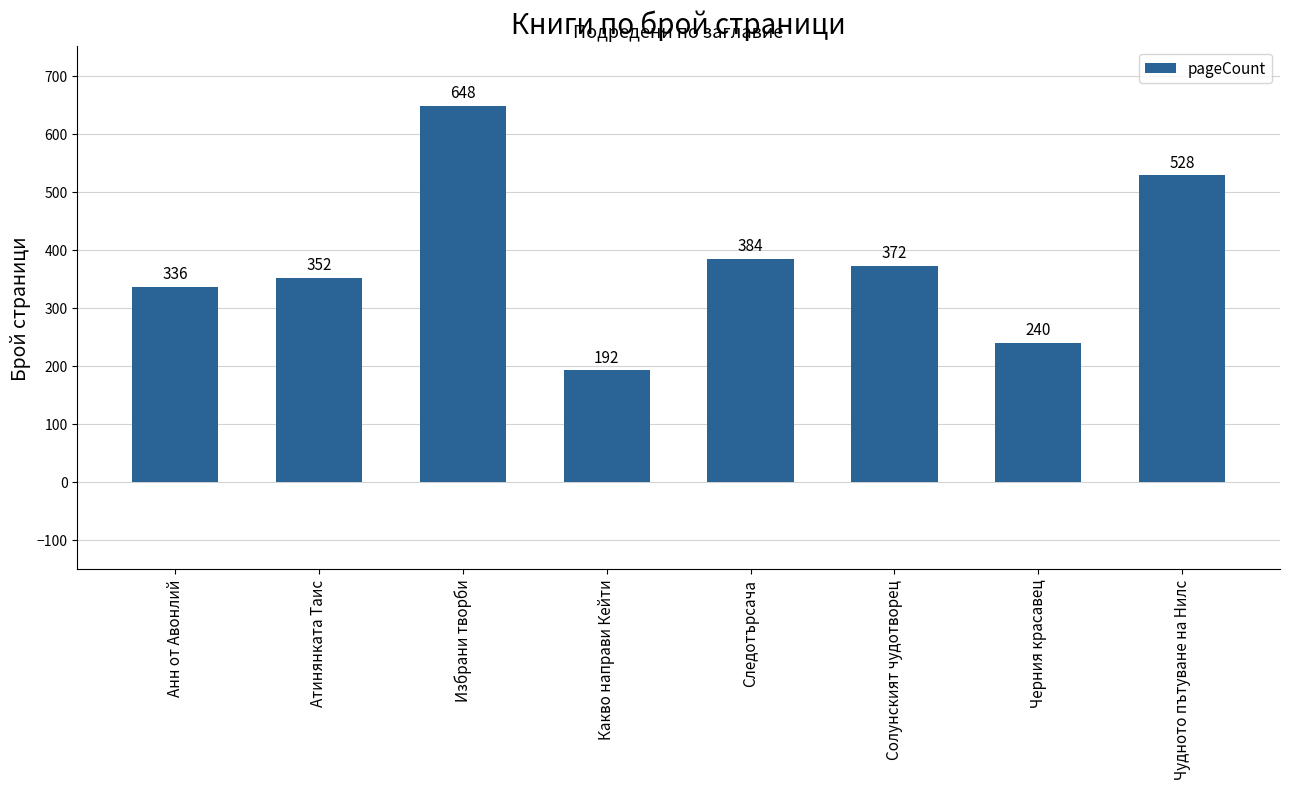

Reading left to right, list all the values displayed in this chart.

336	352	648	192	384	372	240	528